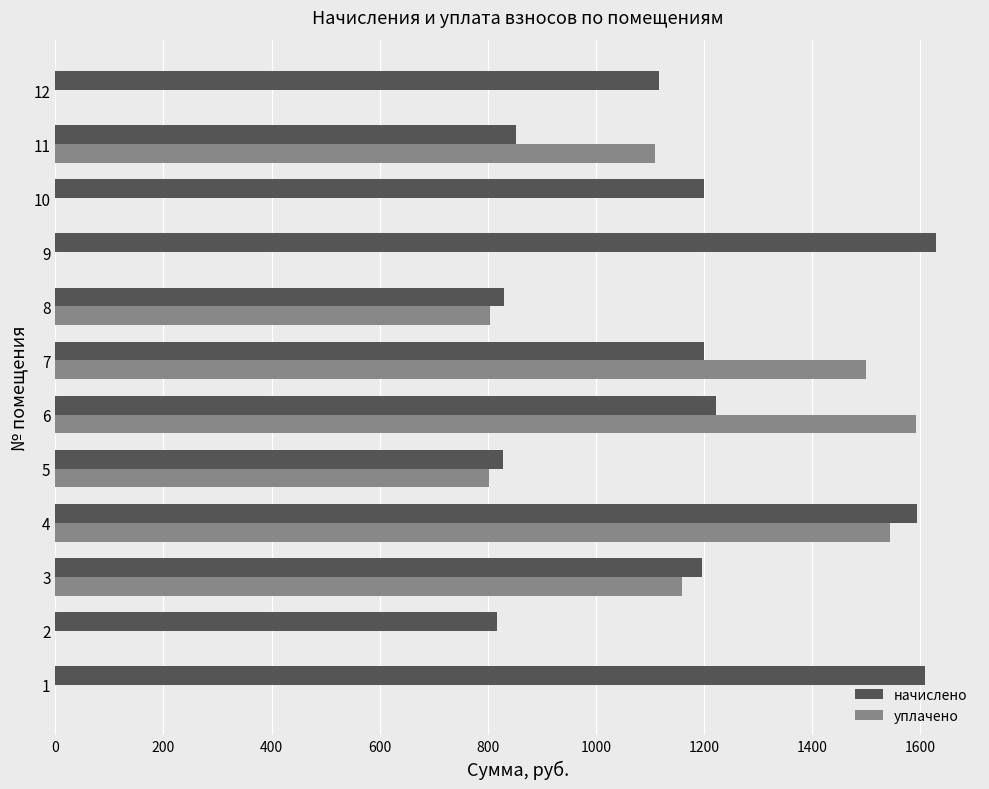

The value of начислено at 2 is 170.5. True or false?

False